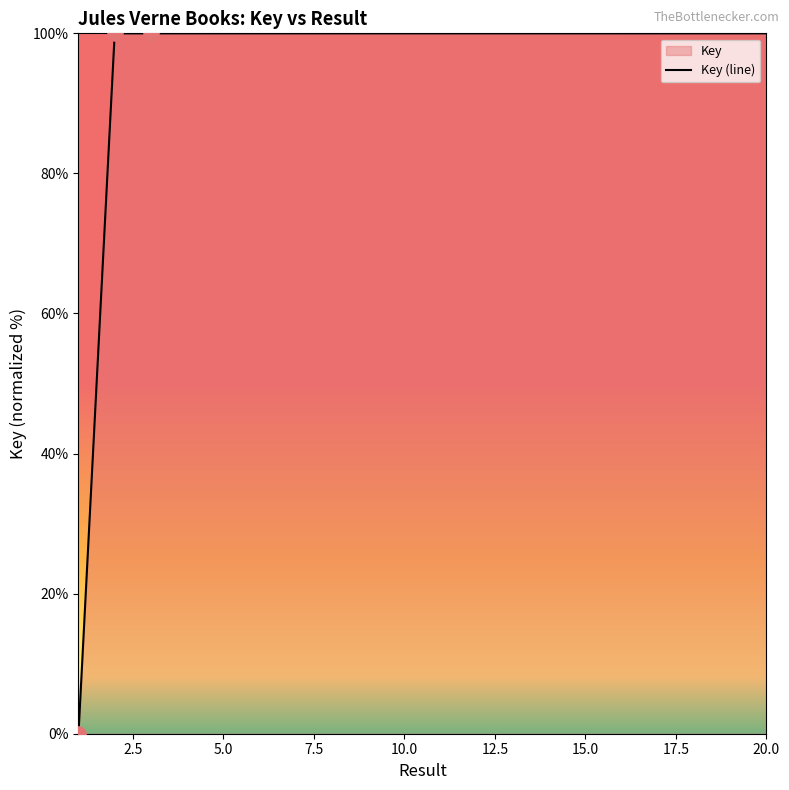

True or false: the data shows 100.0 at 20.0.

True